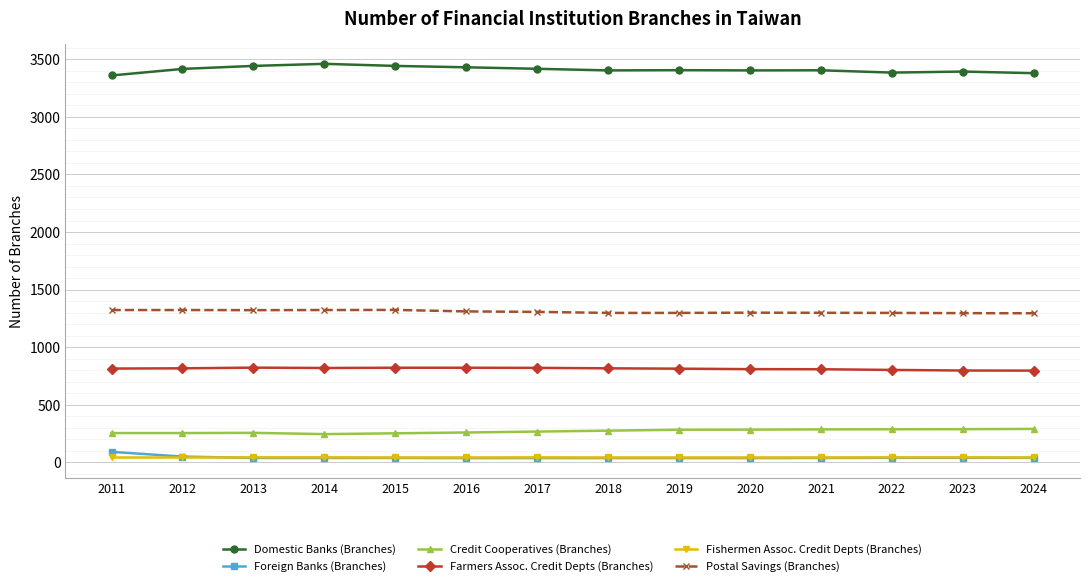

What is the sum of the Postal Savings (Branches) values at 2013 and 2018?

2620